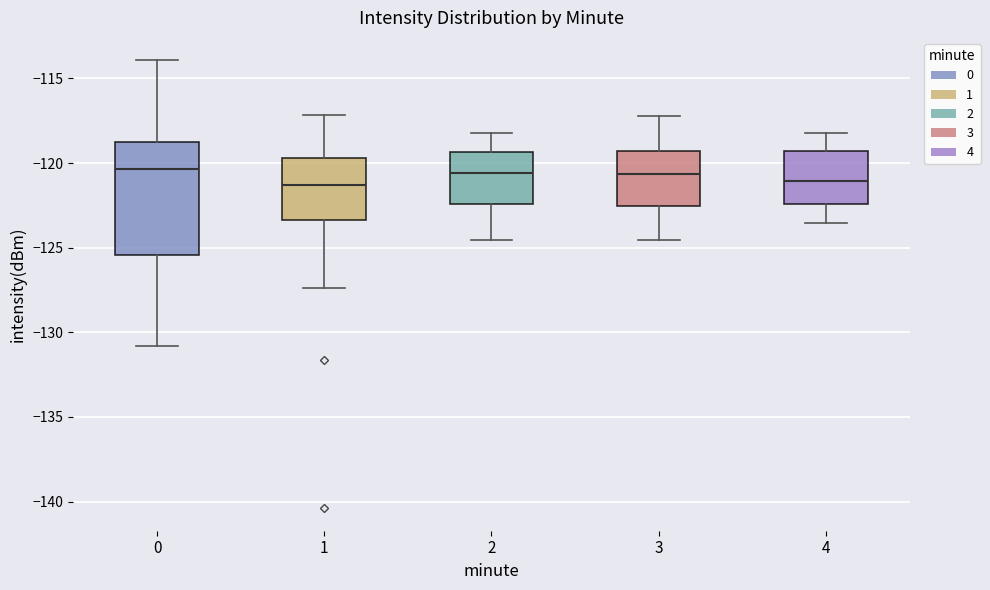

Reading left to right, read every box against the y-axis: the position of its median line, the range the box covers, and the ends of its whiskers. The values are not printed on the chart, so give them approximately, as read against the axis.

0: median -120.5, box -125.5 to -118.5, whiskers -131.0 to -114.0
1: median -121.5, box -123.5 to -119.5, whiskers -127.5 to -117.0
2: median -120.5, box -122.5 to -119.5, whiskers -124.5 to -118.0
3: median -120.5, box -122.5 to -119.5, whiskers -124.5 to -117.0
4: median -121.0, box -122.5 to -119.5, whiskers -123.5 to -118.0